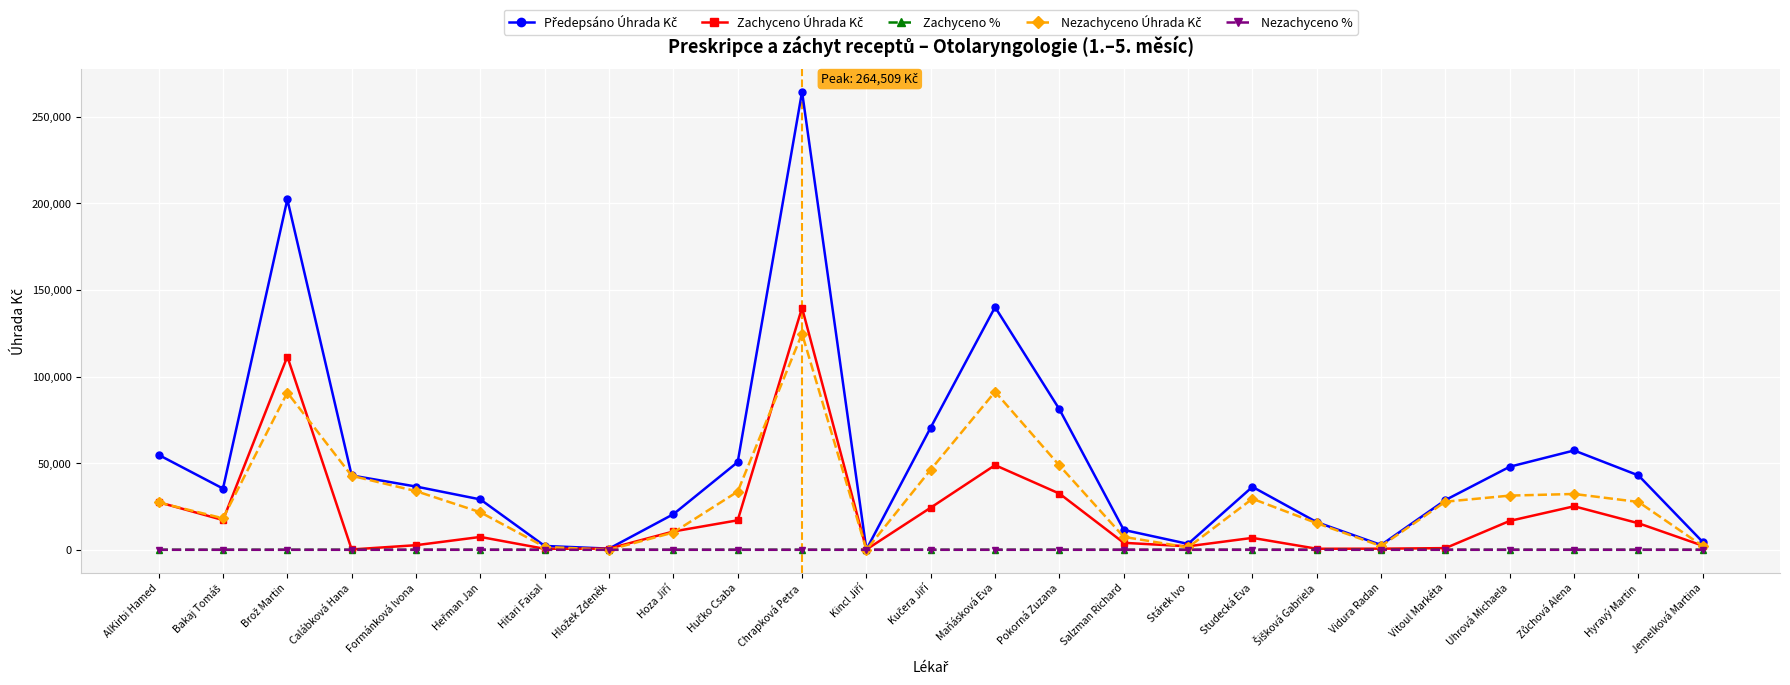

What is the label of the 1st point from the left?

AlKirbi Hamed